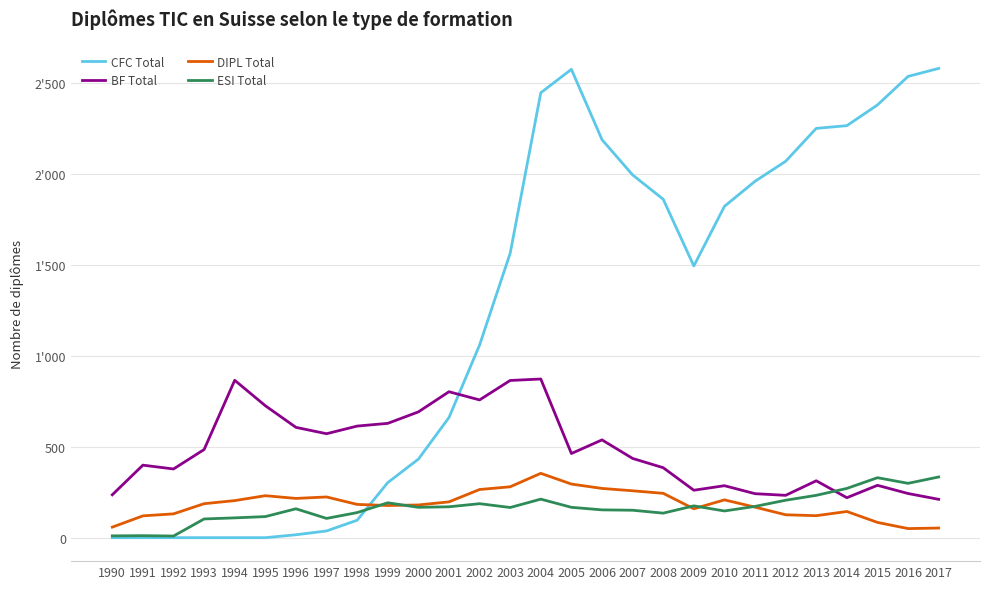

Reading left to right, extract all data points from this chart.

CFC Total: 1990=0	1991=0	1992=0	1993=0	1994=0	1995=0	1996=16	1997=37	1998=96	1999=303	2000=432	2001=661	2002=1060	2003=1565	2004=2448	2005=2577	2006=2190	2007=1996	2008=1862	2009=1495	2010=1823	2011=1961	2012=2071	2013=2252	2014=2267	2015=2381	2016=2538	2017=2582
BF Total: 1990=236	1991=399	1992=378	1993=485	1994=866	1995=726	1996=607	1997=572	1998=614	1999=629	2000=692	2001=803	2002=758	2003=865	2004=873	2005=463	2006=538	2007=436	2008=385	2009=261	2010=286	2011=242	2012=233	2013=313	2014=220	2015=288	2016=243	2017=211
DIPL Total: 1990=58	1991=120	1992=131	1993=187	1994=204	1995=231	1996=216	1997=224	1998=183	1999=177	2000=180	2001=197	2002=265	2003=280	2004=354	2005=295	2006=271	2007=258	2008=244	2009=159	2010=208	2011=168	2012=126	2013=121	2014=144	2015=84	2016=50	2017=53
ESI Total: 1990=10	1991=11	1992=9	1993=103	1994=109	1995=116	1996=159	1997=106	1998=138	1999=192	2000=167	2001=170	2002=187	2003=166	2004=212	2005=167	2006=153	2007=151	2008=135	2009=175	2010=147	2011=172	2012=206	2013=233	2014=271	2015=330	2016=299	2017=334